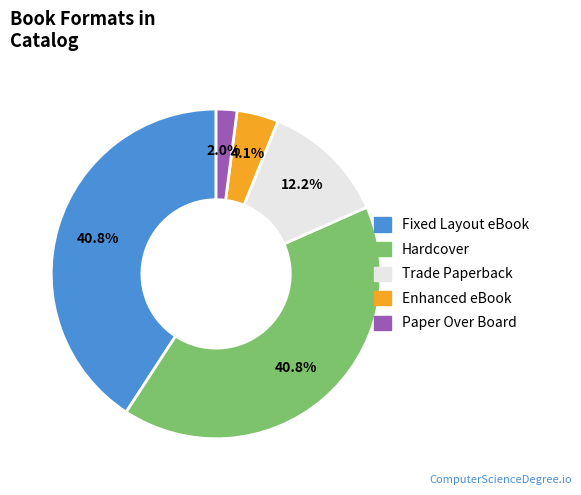

Which has a higher value, Paper Over Board or Enhanced eBook?

Enhanced eBook